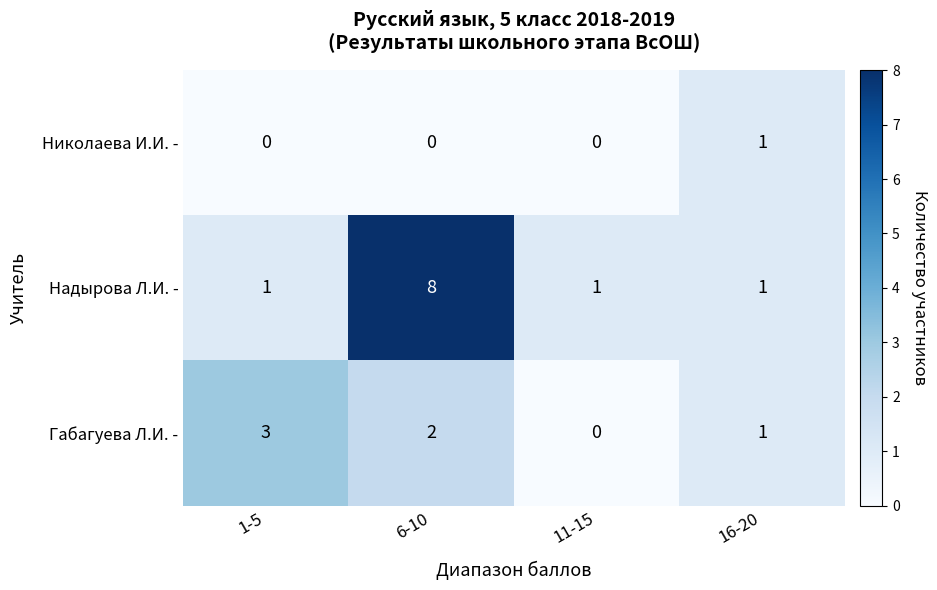

Which series has the largest range (max minus min)?

Надырова Л.И. -